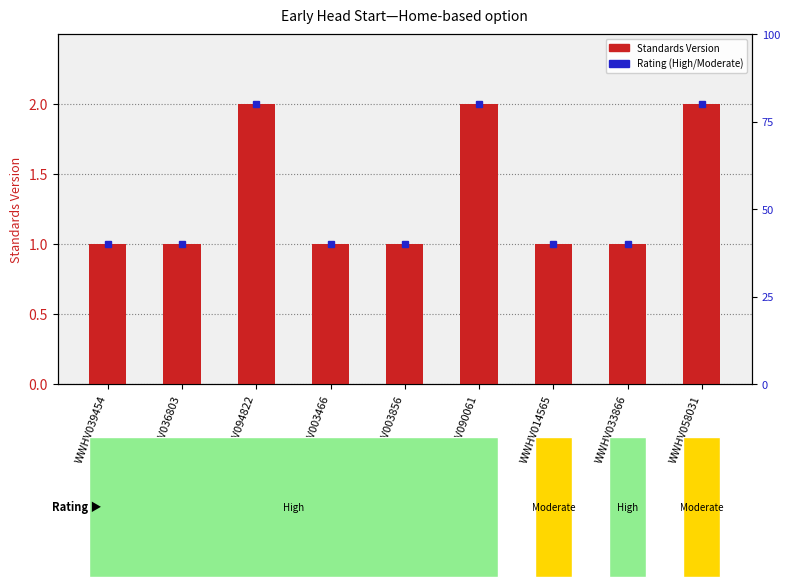

What is the difference between the maximum and second lowest values?

1